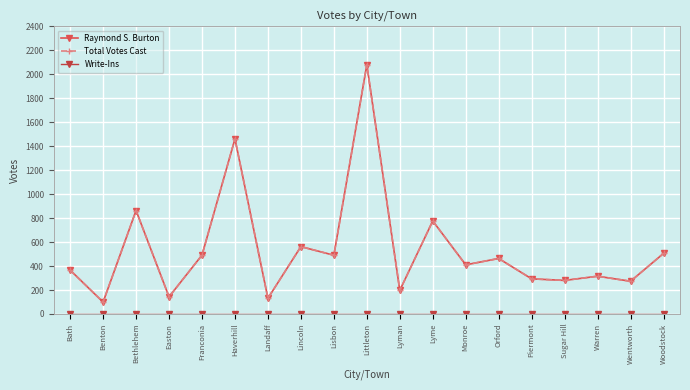

True or false: Total Votes Cast and Raymond S. Burton cross at least once.

False